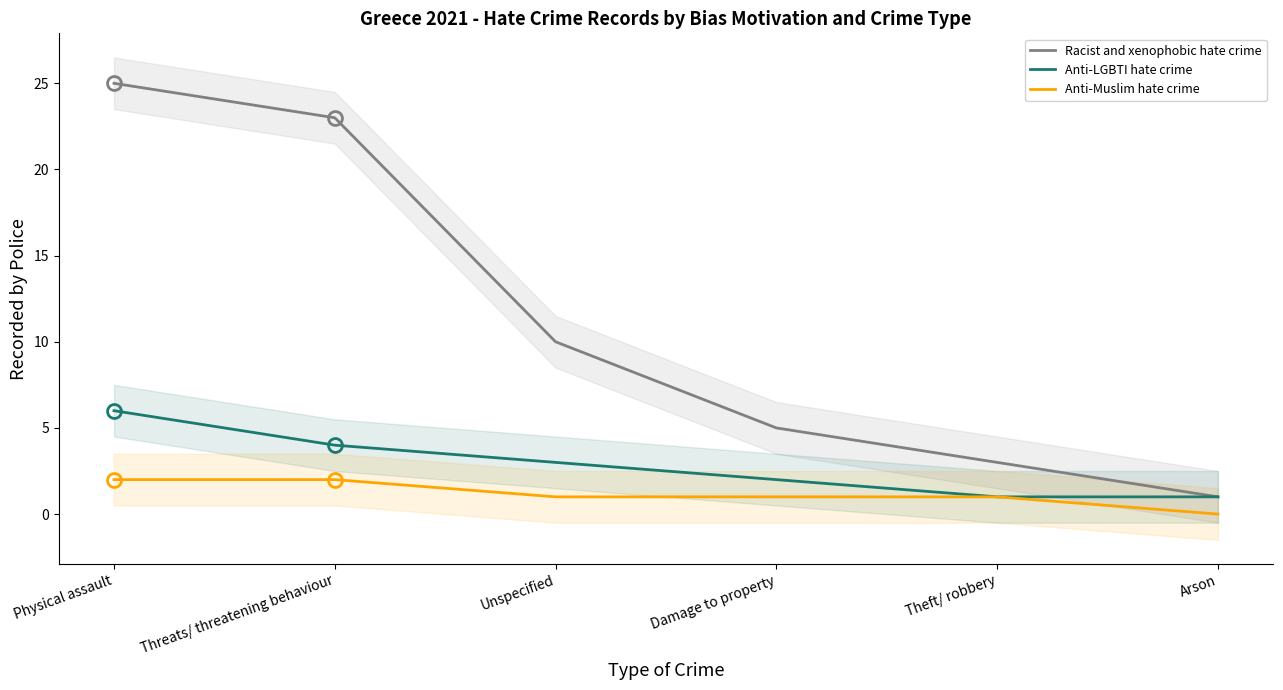

What are all the series names shown in the legend?

Racist and xenophobic hate crime, Anti-LGBTI hate crime, Anti-Muslim hate crime